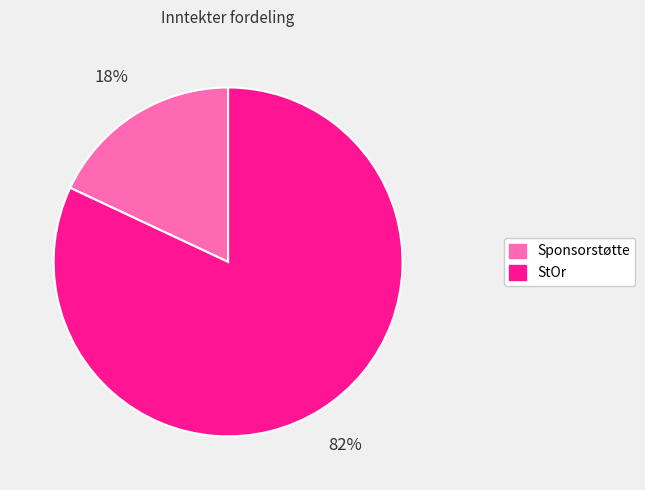

What is the smallest slice in the pie chart?

Sponsorstøtte